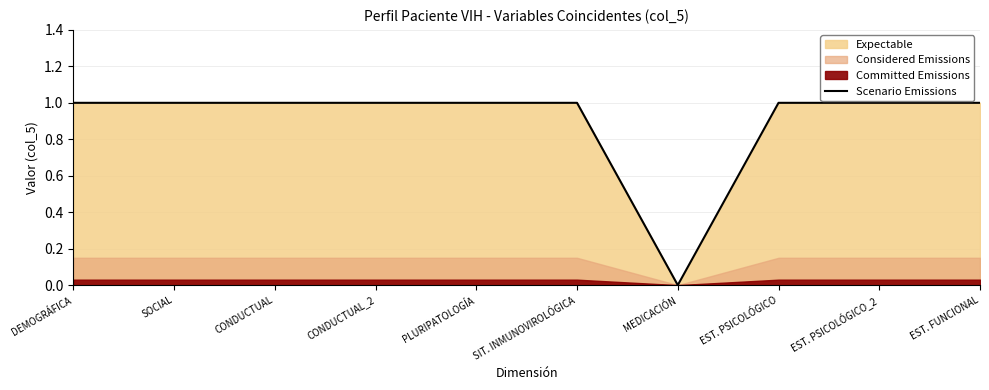

The value at SOCIAL is 1. True or false?

True